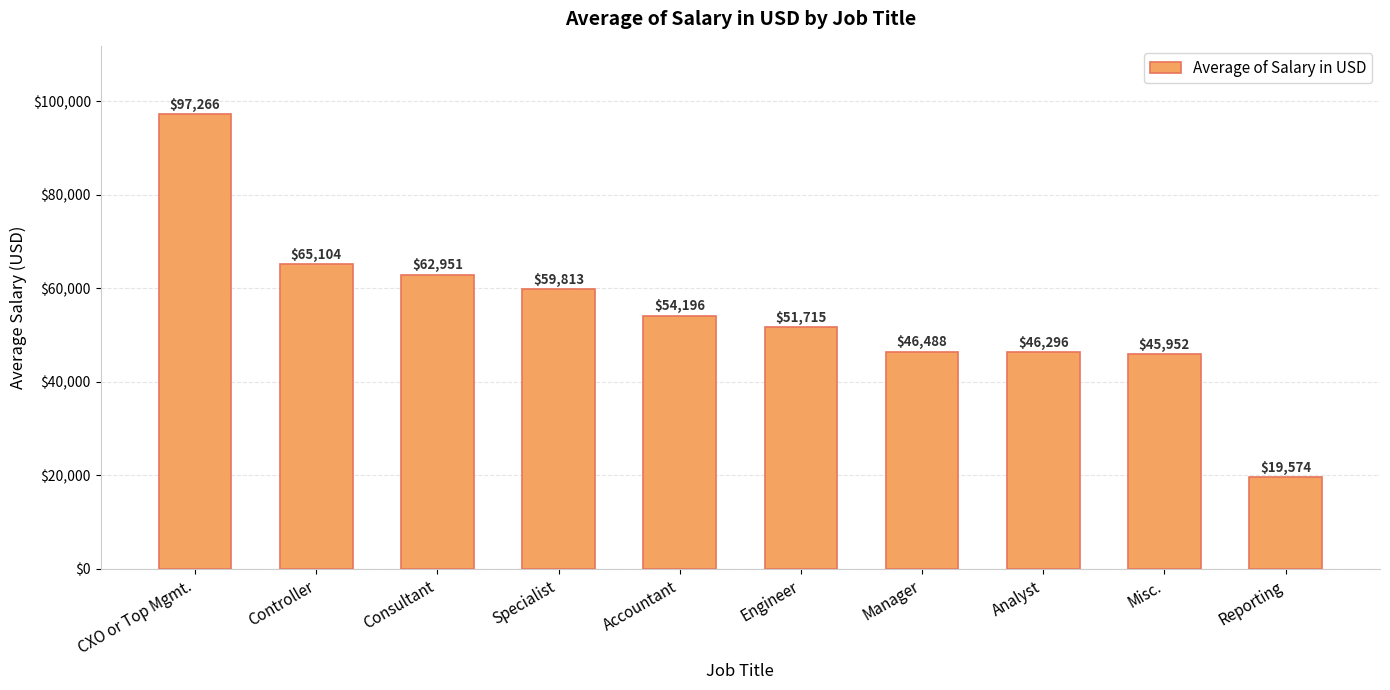

What is the label of the 4th bar from the right?

Manager